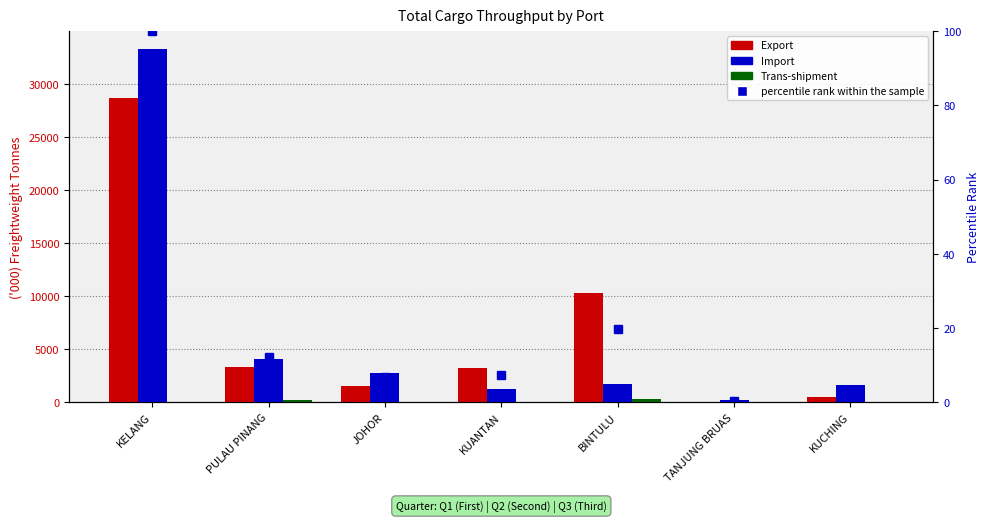

Is it true that Export equals 38.7 at TANJUNG BRUAS?

False